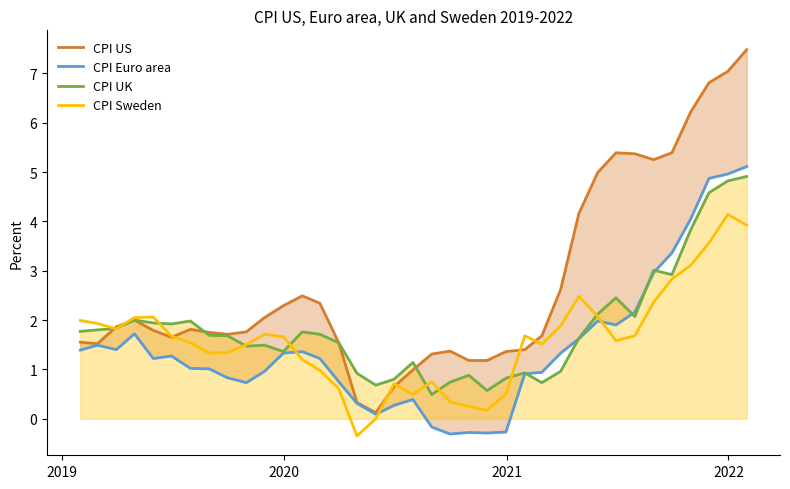

What is the lowest value of the CPI UK series?

0.5